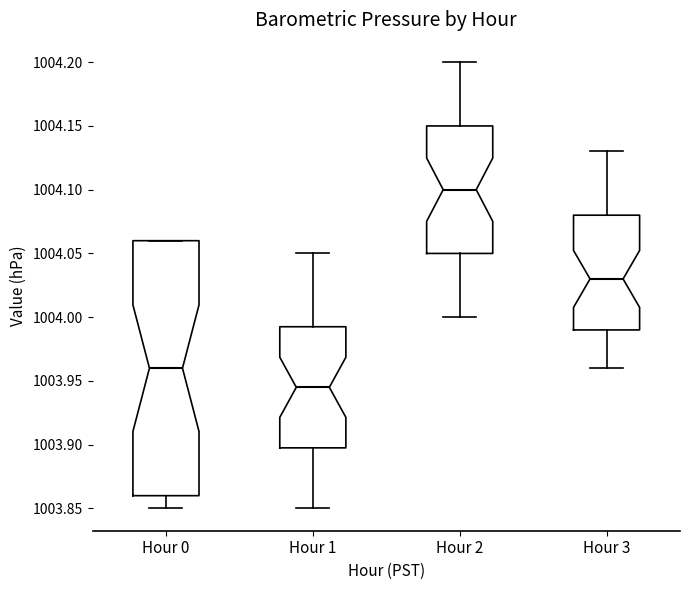

Which box is the tallest, from its lower edge to its upper edge?

Hour 0